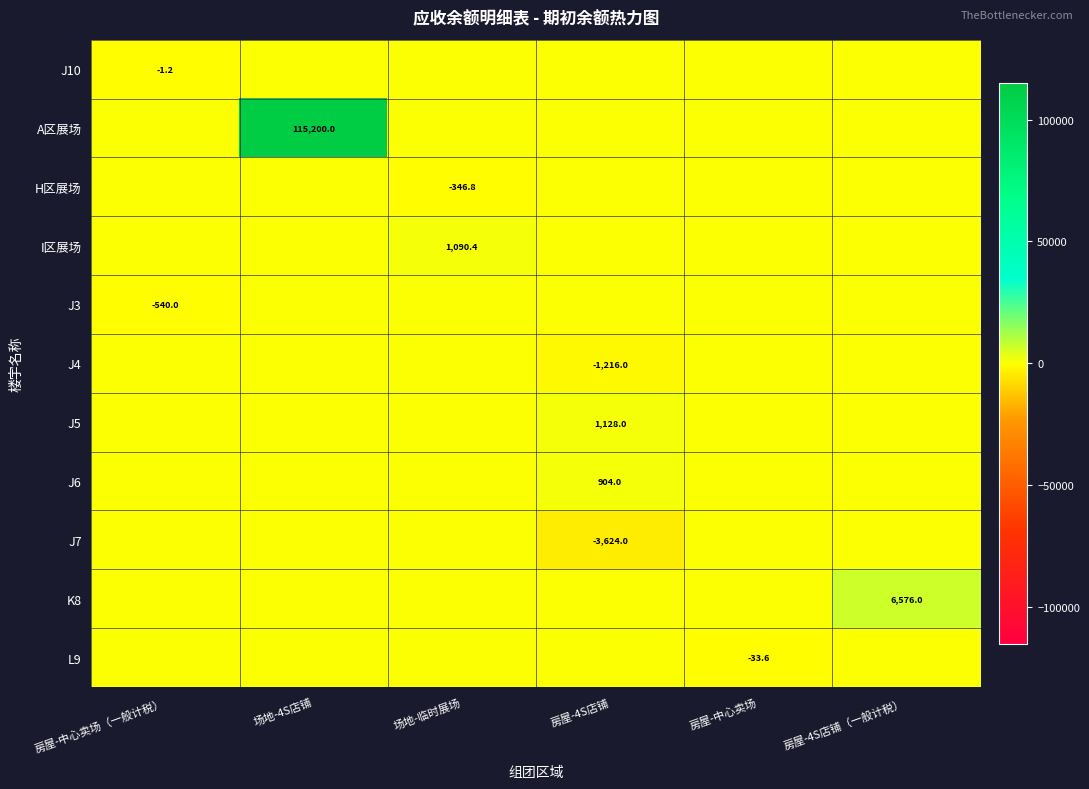

At which category does the chart reach its peak across all series?

场地-4S店铺